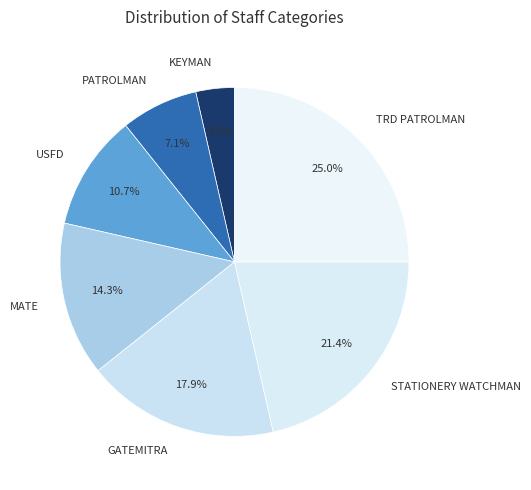

True or false: PATROLMAN accounts for 18% of the total.

False